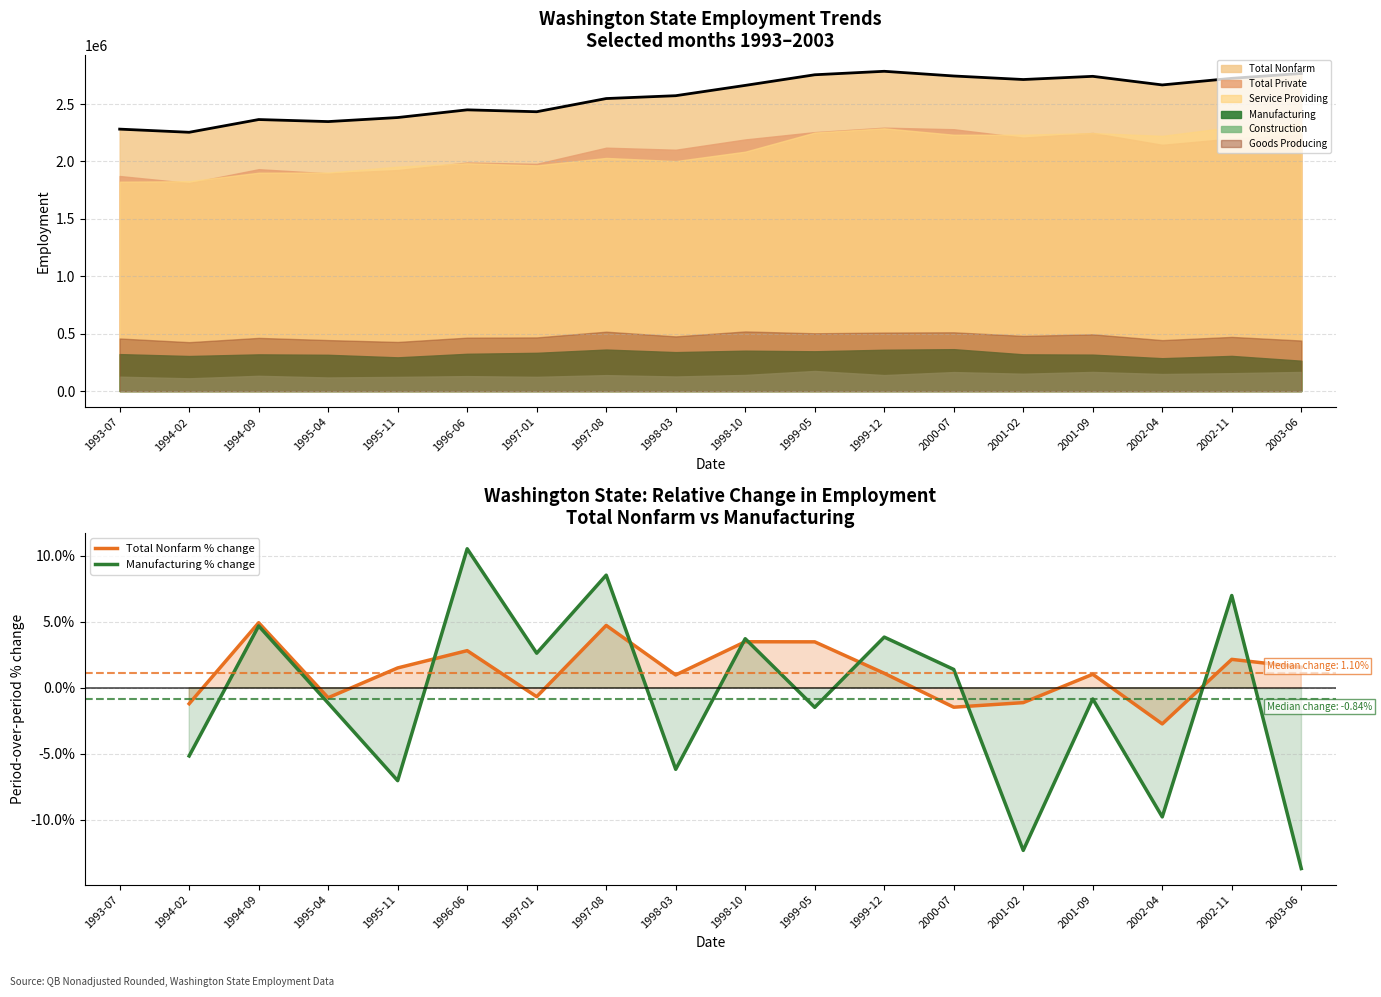

The Total Nonfarm % change series shows 1.6 at 2003-06. True or false?

True